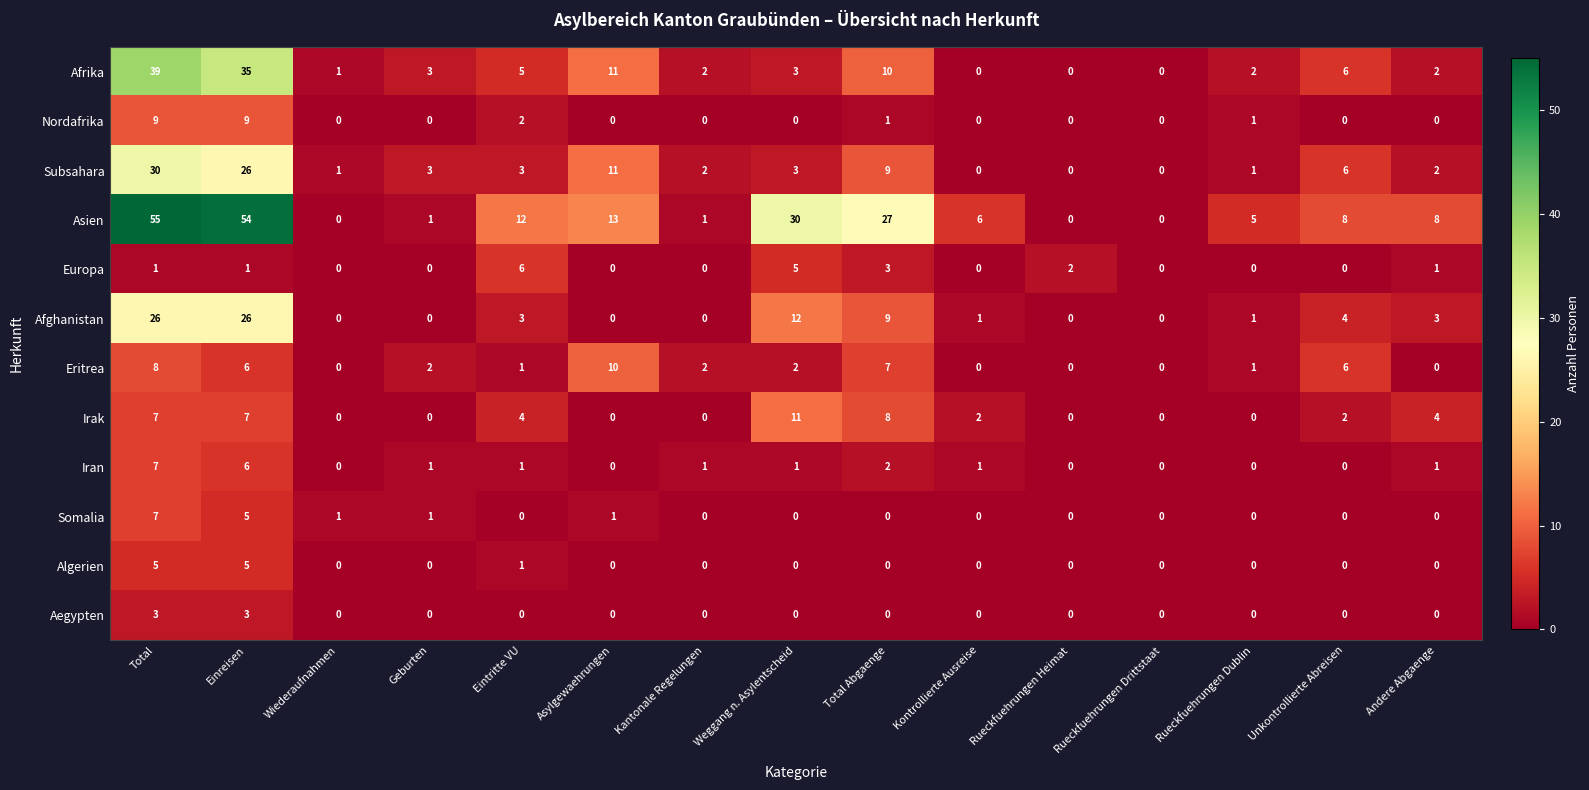

What is the difference between the maximum and minimum values in the Afrika series?

39